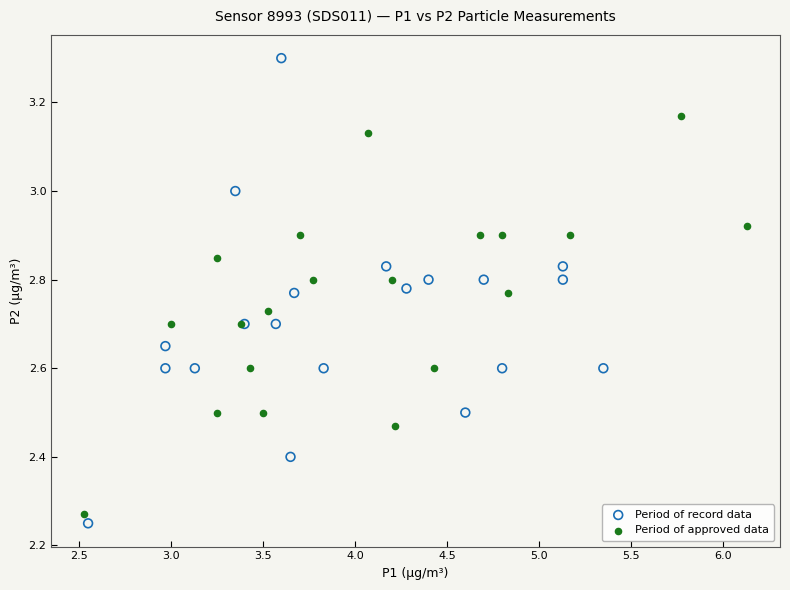

What are all the series names shown in the legend?

Period of record data, Period of approved data